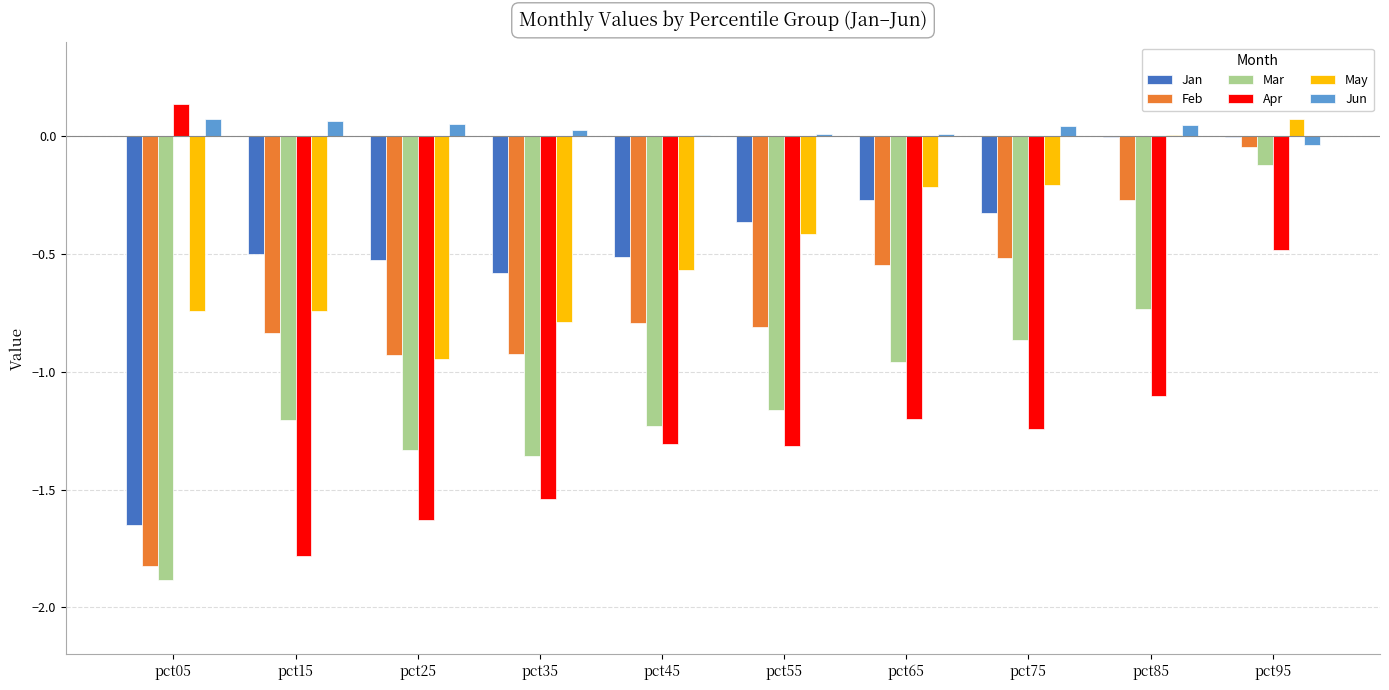

What is the sum of all Feb values?

-7.5